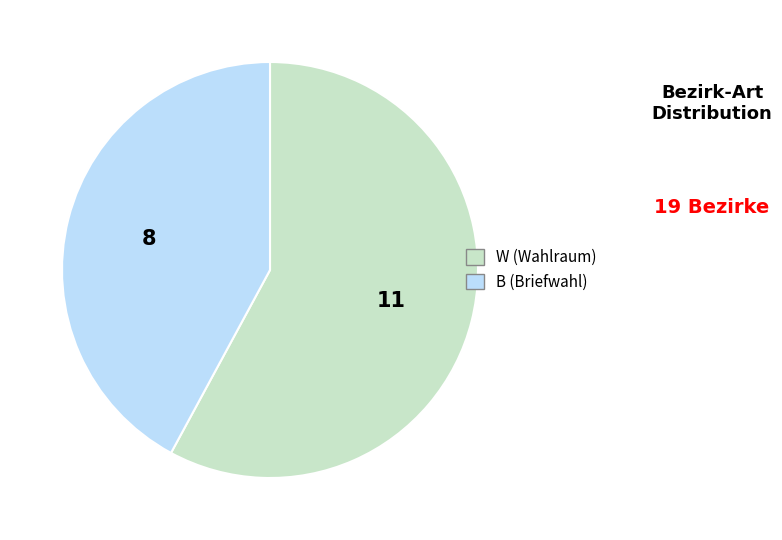

Does W (Wahlraum) account for over 50% of the chart?

Yes